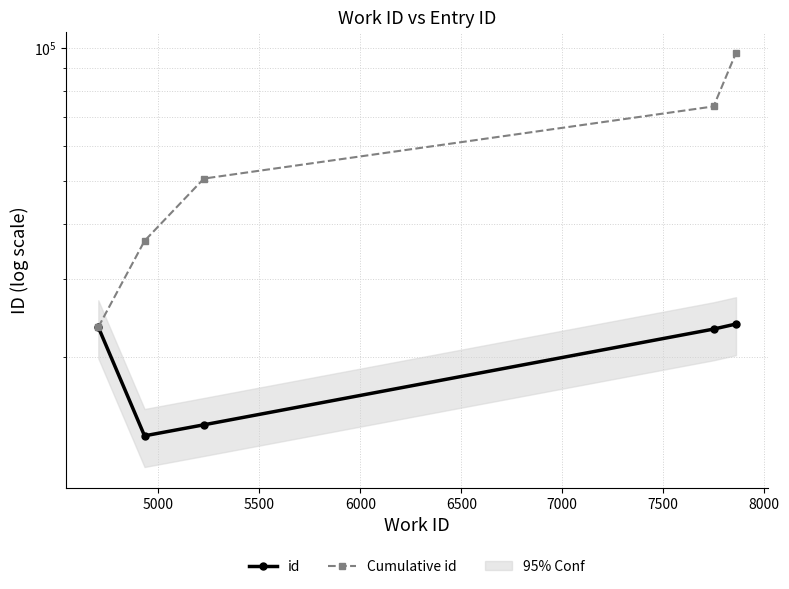

Reading left to right, transcribe all the data shown in this chart.

id: 23381	13271	14056	23146	23764
Cumulative id: 23381	36652	50708	73854	97618